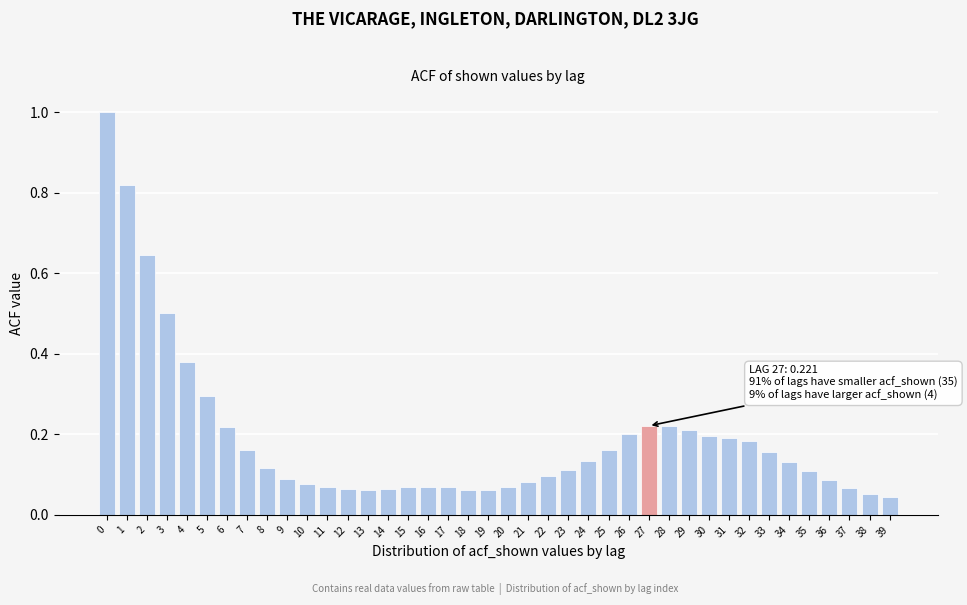

The value at 29 is 0.2. True or false?

True